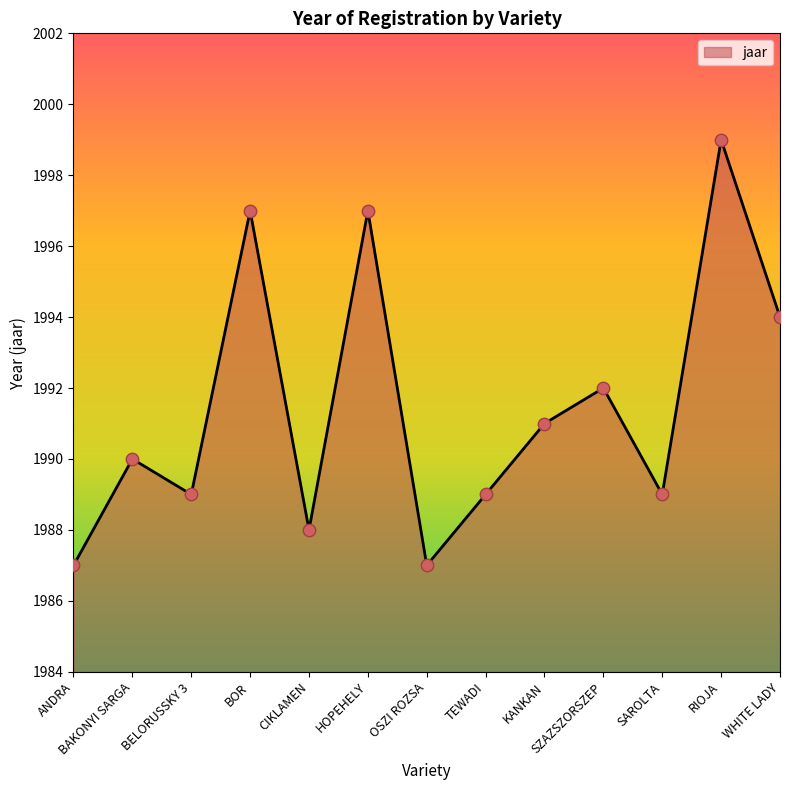

What is the change in value from OSZI ROZSA to WHITE LADY?

+7